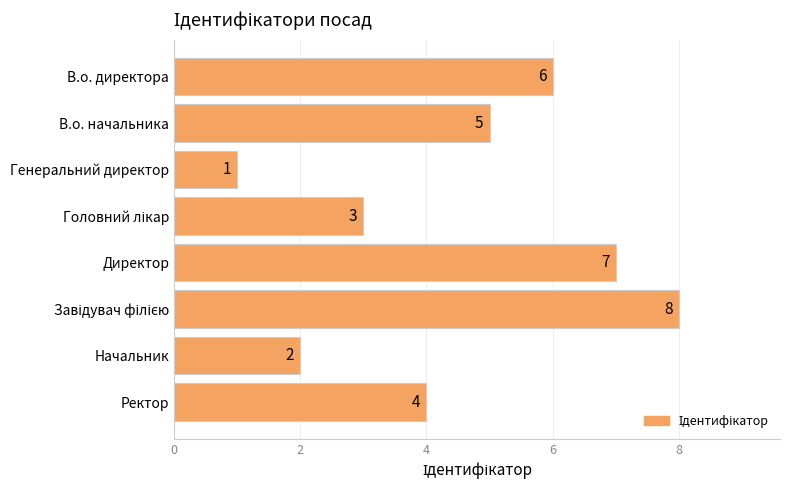

Reading top to bottom, extract all data points from this chart.

6	5	1	3	7	8	2	4